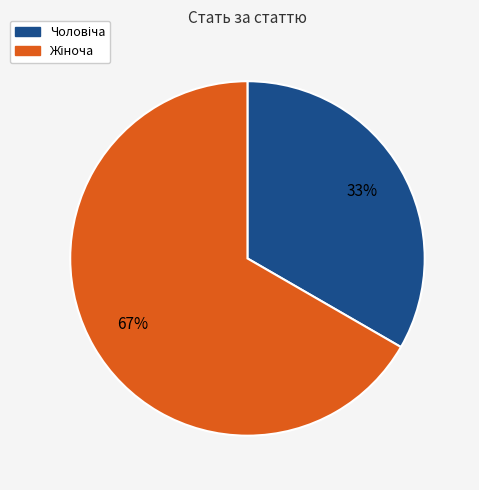

To the nearest percent, what is the average slice percentage?

50%